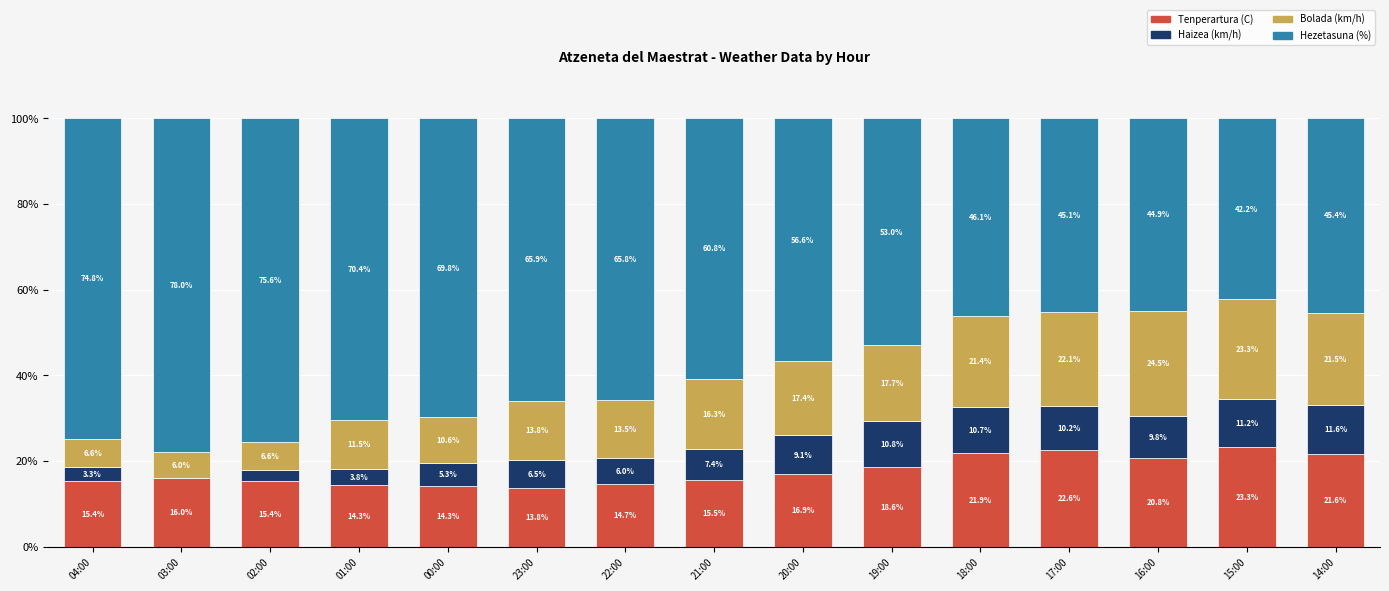

How many values in the Tenperartura (C) series exceed 16?

8